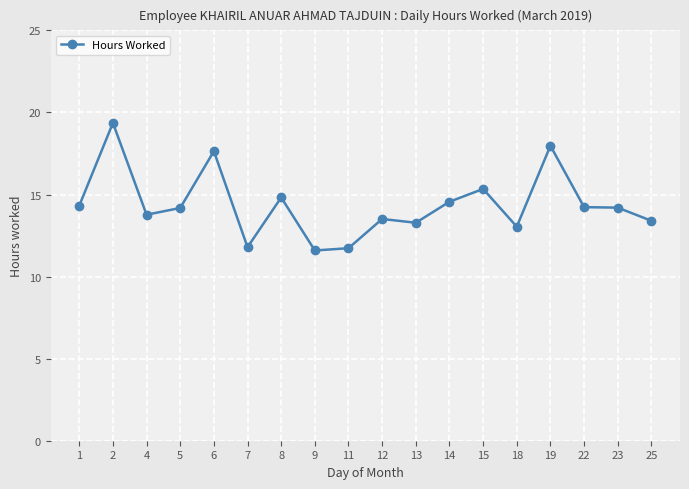

Does the chart have visible grid lines?

Yes